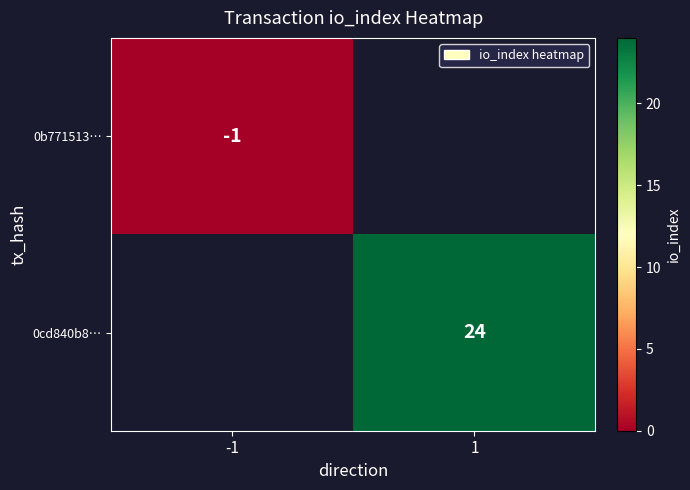

The value of 0cd840b8… at 1 is 33. True or false?

False